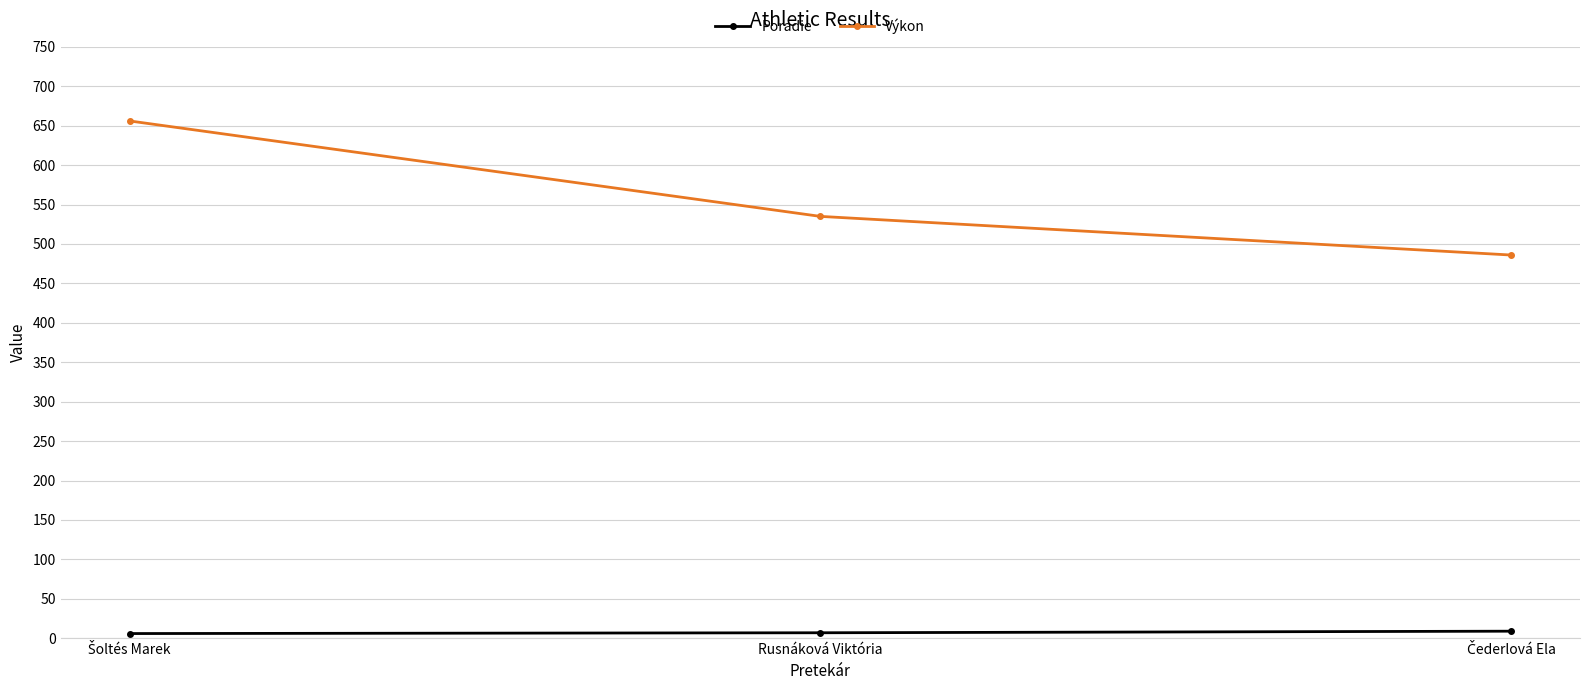

At which label is Výkon closest to 571?

Rusnáková Viktória